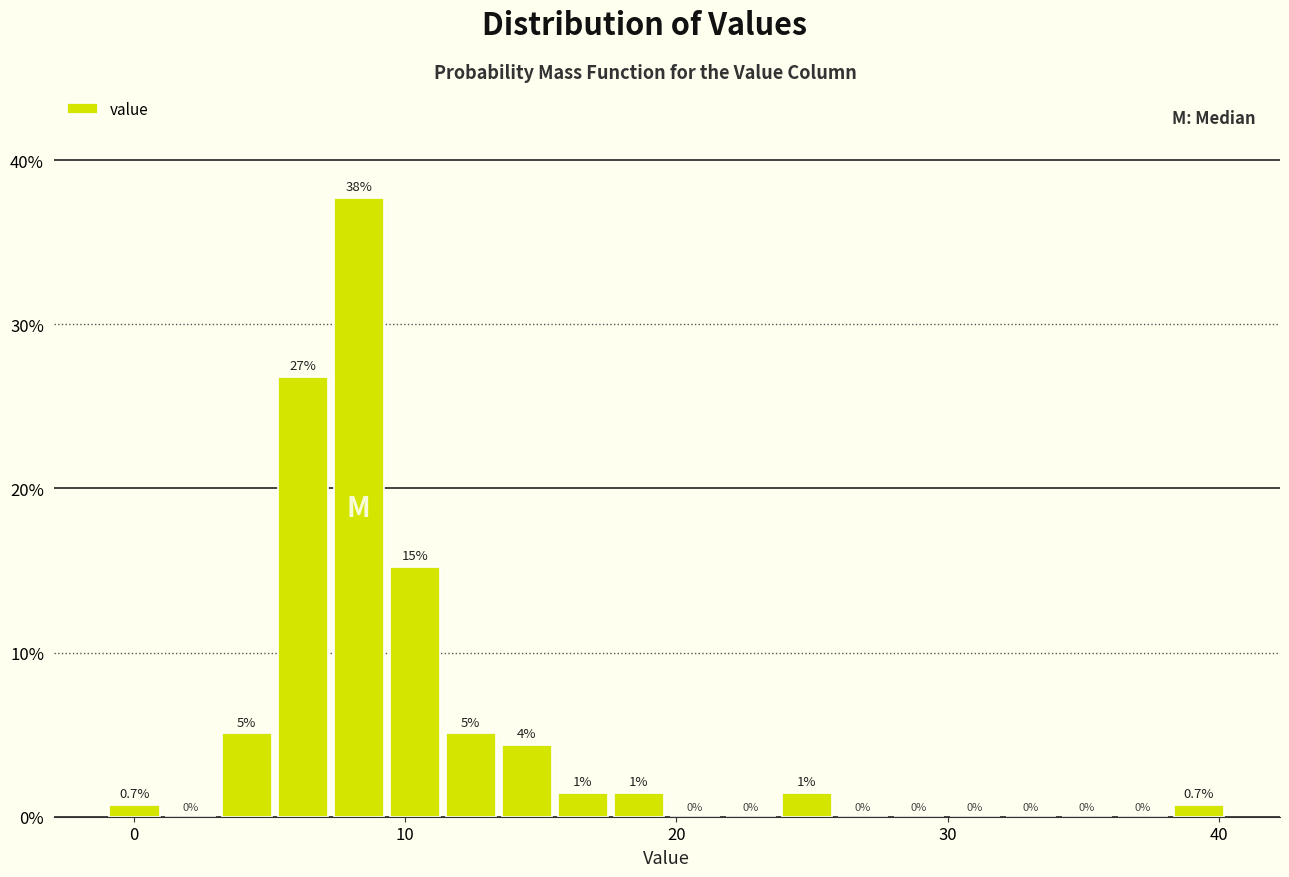

Read against the x-axis, roughly where is the centre of the tallest bar?

8